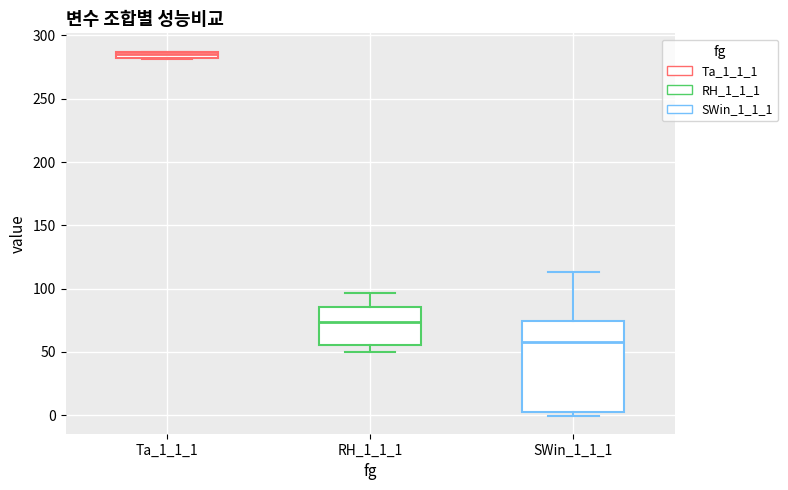

Which box is the tallest, from its lower edge to its upper edge?

SWin_1_1_1